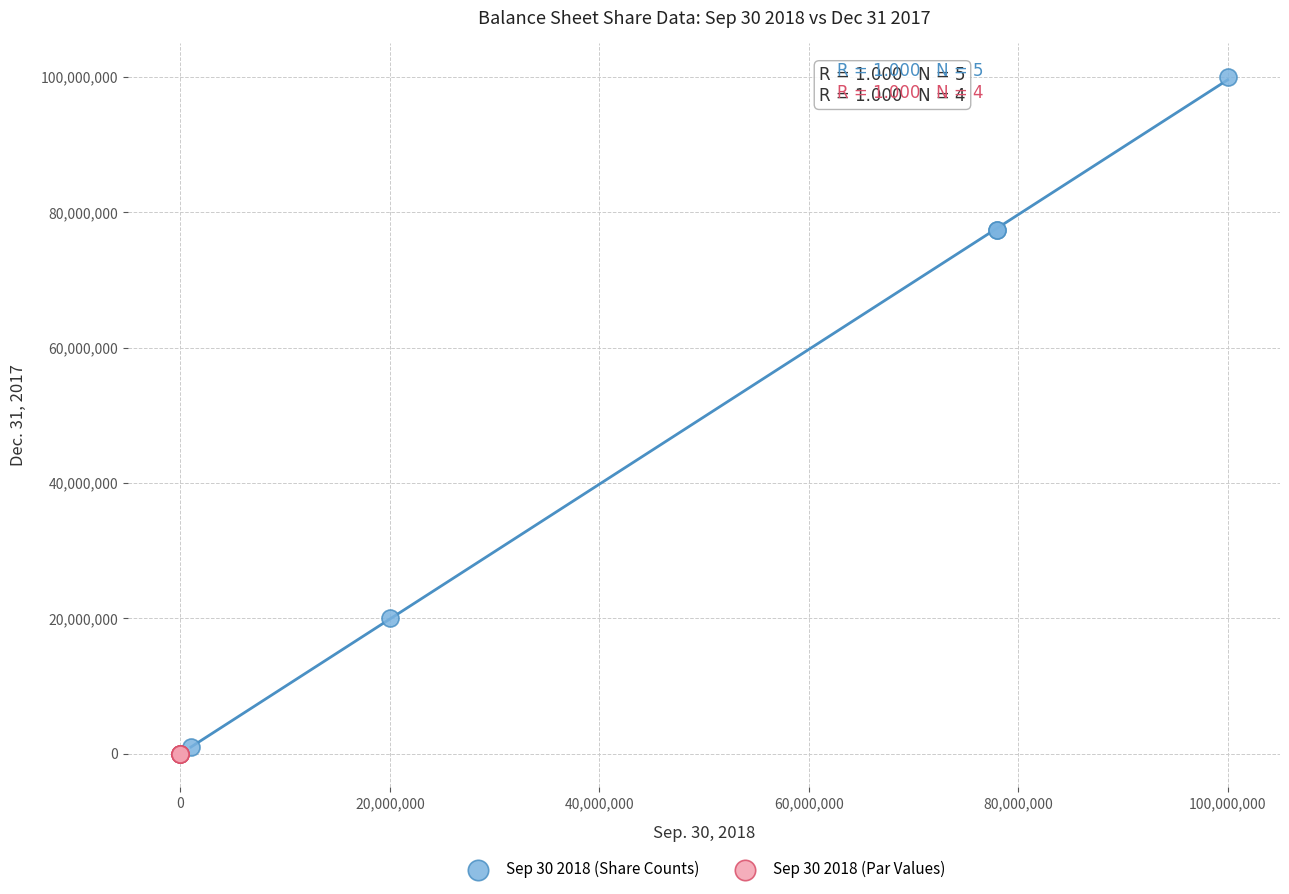

Which series contains the highest Y value?

Sep 30 2018 (Share Counts)